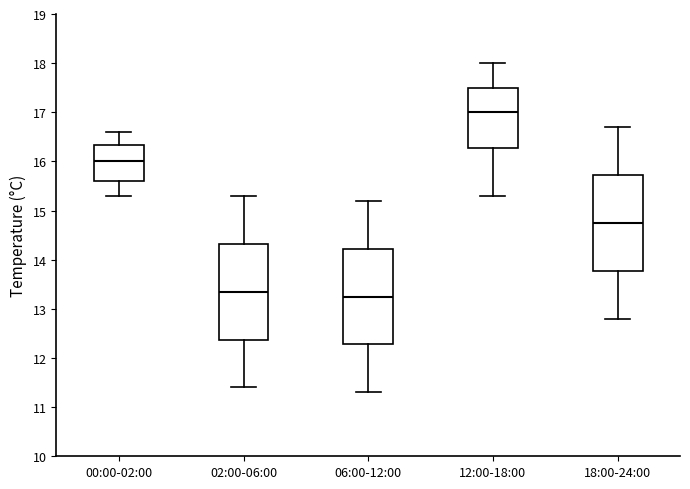

Reading left to right, transcribe this box plot: for each box, give where its median line is, the range the box spans, and where its two whiskers end, as read against the y-axis. The values are not printed on the chart, so give them approximately, as read against the axis.

00:00-02:00: median 16.0, box 15.6 to 16.3, whiskers 15.3 to 16.6
02:00-06:00: median 13.4, box 12.4 to 14.3, whiskers 11.4 to 15.3
06:00-12:00: median 13.3, box 12.3 to 14.2, whiskers 11.3 to 15.2
12:00-18:00: median 17.0, box 16.3 to 17.5, whiskers 15.3 to 18.0
18:00-24:00: median 14.8, box 13.8 to 15.7, whiskers 12.8 to 16.7